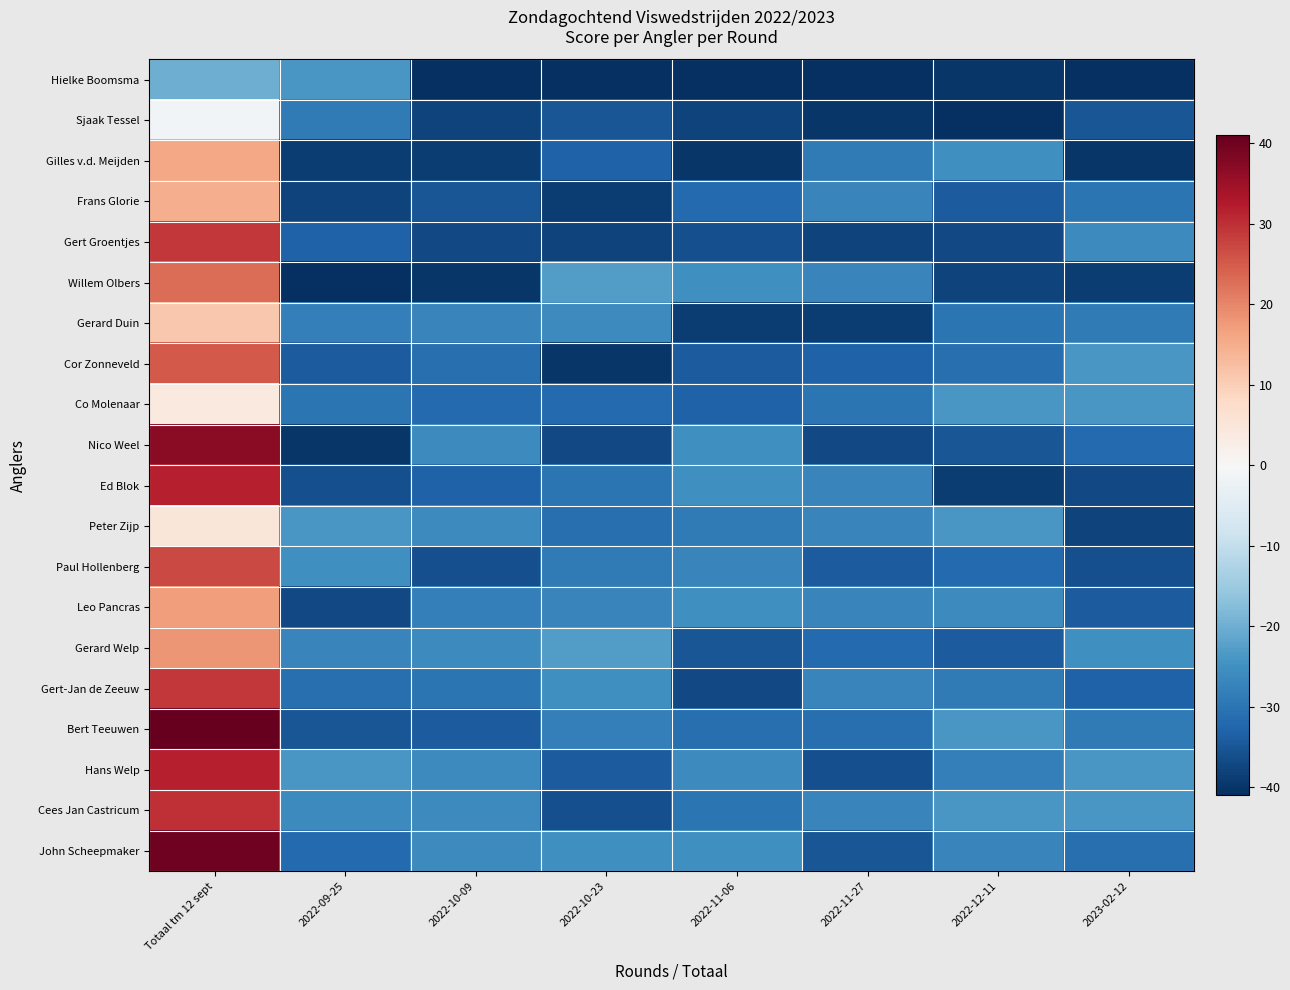

Reading left to right, list all the values displayed in this chart.

Hielke Boomsma: Totaal tm 12 sept=-20	2022-09-25=-24	2022-10-09=-41	2022-10-23=-41	2022-11-06=-41	2022-11-27=-41	2022-12-11=-40	2023-02-12=-41
Sjaak Tessel: Totaal tm 12 sept=-1	2022-09-25=-29	2022-10-09=-38	2022-10-23=-35	2022-11-06=-38	2022-11-27=-40	2022-12-11=-41	2023-02-12=-35
Gilles v.d. Meijden: Totaal tm 12 sept=16	2022-09-25=-39	2022-10-09=-39	2022-10-23=-33	2022-11-06=-40	2022-11-27=-29	2022-12-11=-25	2023-02-12=-40
Frans Glorie: Totaal tm 12 sept=15	2022-09-25=-38	2022-10-09=-35	2022-10-23=-39	2022-11-06=-32	2022-11-27=-27	2022-12-11=-34	2023-02-12=-30
Gert Groentjes: Totaal tm 12 sept=29	2022-09-25=-33	2022-10-09=-37	2022-10-23=-38	2022-11-06=-36	2022-11-27=-38	2022-12-11=-37	2023-02-12=-26
Willem Olbers: Totaal tm 12 sept=23	2022-09-25=-41	2022-10-09=-40	2022-10-23=-23	2022-11-06=-25	2022-11-27=-27	2022-12-11=-38	2023-02-12=-39
Gerard Duin: Totaal tm 12 sept=11	2022-09-25=-28	2022-10-09=-27	2022-10-23=-26	2022-11-06=-39	2022-11-27=-39	2022-12-11=-30	2023-02-12=-29
Cor Zonneveld: Totaal tm 12 sept=25	2022-09-25=-34	2022-10-09=-31	2022-10-23=-40	2022-11-06=-34	2022-11-27=-33	2022-12-11=-31	2023-02-12=-24
Co Molenaar: Totaal tm 12 sept=4	2022-09-25=-30	2022-10-09=-32	2022-10-23=-32	2022-11-06=-33	2022-11-27=-30	2022-12-11=-24	2023-02-12=-24
Nico Weel: Totaal tm 12 sept=37	2022-09-25=-40	2022-10-09=-26	2022-10-23=-37	2022-11-06=-25	2022-11-27=-37	2022-12-11=-35	2023-02-12=-32
Ed Blok: Totaal tm 12 sept=32	2022-09-25=-36	2022-10-09=-33	2022-10-23=-30	2022-11-06=-25	2022-11-27=-27	2022-12-11=-39	2023-02-12=-37
Peter Zijp: Totaal tm 12 sept=5	2022-09-25=-24	2022-10-09=-26	2022-10-23=-31	2022-11-06=-29	2022-11-27=-27	2022-12-11=-24	2023-02-12=-38
Paul Hollenberg: Totaal tm 12 sept=27	2022-09-25=-25	2022-10-09=-36	2022-10-23=-29	2022-11-06=-27	2022-11-27=-34	2022-12-11=-32	2023-02-12=-36
Leo Pancras: Totaal tm 12 sept=17	2022-09-25=-37	2022-10-09=-28	2022-10-23=-27	2022-11-06=-25	2022-11-27=-27	2022-12-11=-26	2023-02-12=-34
Gerard Welp: Totaal tm 12 sept=18	2022-09-25=-27	2022-10-09=-26	2022-10-23=-23	2022-11-06=-35	2022-11-27=-32	2022-12-11=-34	2023-02-12=-25
Gert-Jan de Zeeuw: Totaal tm 12 sept=29	2022-09-25=-31	2022-10-09=-30	2022-10-23=-25	2022-11-06=-37	2022-11-27=-27	2022-12-11=-29	2023-02-12=-33
Bert Teeuwen: Totaal tm 12 sept=41	2022-09-25=-35	2022-10-09=-34	2022-10-23=-28	2022-11-06=-31	2022-11-27=-31	2022-12-11=-24	2023-02-12=-29
Hans Welp: Totaal tm 12 sept=32	2022-09-25=-24	2022-10-09=-26	2022-10-23=-34	2022-11-06=-26	2022-11-27=-36	2022-12-11=-28	2023-02-12=-24
Cees Jan Castricum: Totaal tm 12 sept=30	2022-09-25=-26	2022-10-09=-26	2022-10-23=-36	2022-11-06=-30	2022-11-27=-27	2022-12-11=-24	2023-02-12=-24
John Scheepmaker: Totaal tm 12 sept=40	2022-09-25=-32	2022-10-09=-26	2022-10-23=-25	2022-11-06=-25	2022-11-27=-35	2022-12-11=-27	2023-02-12=-31